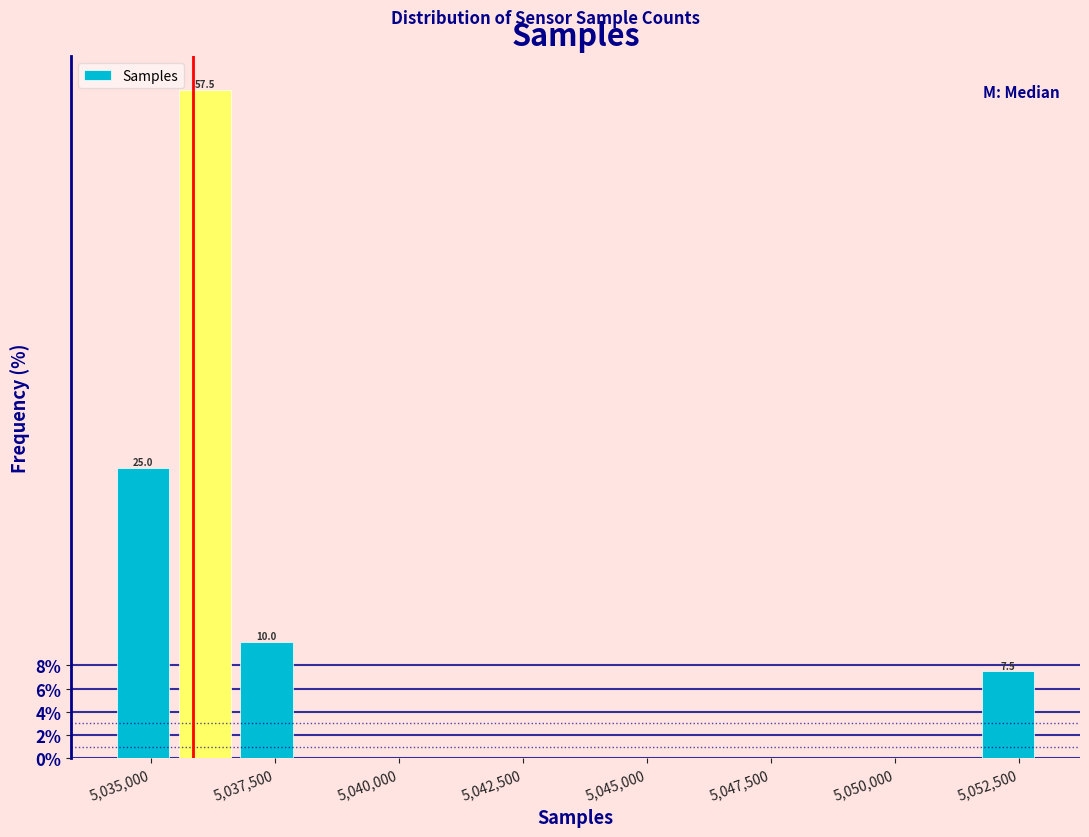

Read against the x-axis, roughly where is the centre of the tallest bar?

5036000